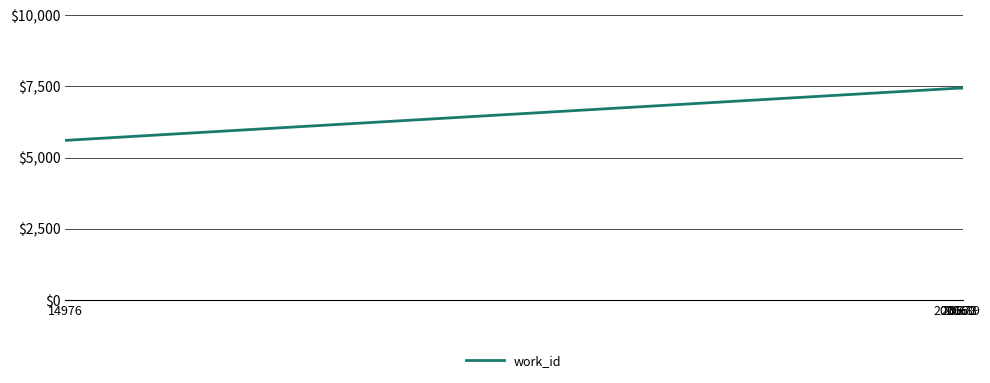

What is the greatest value displayed?

7439